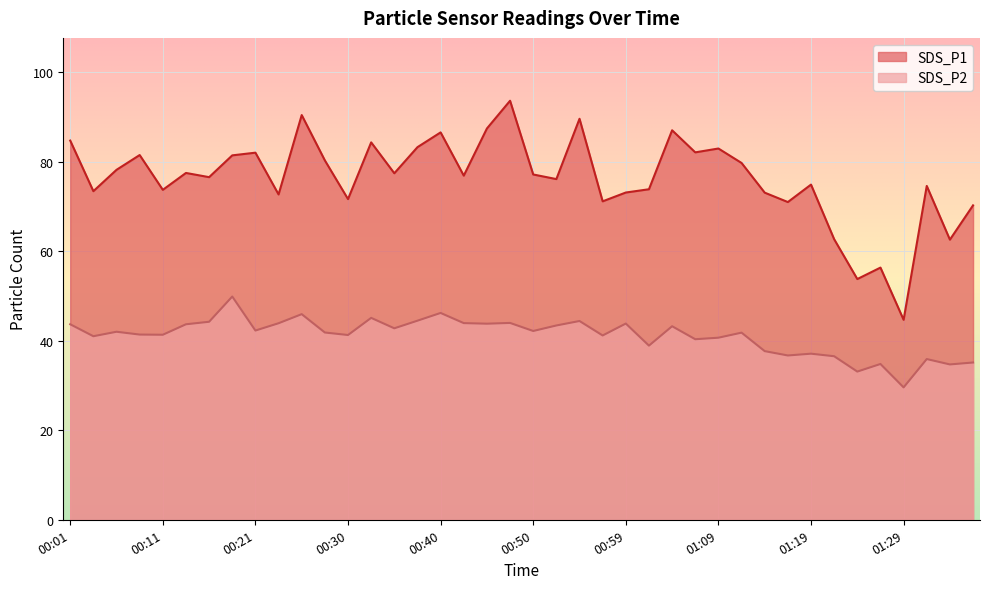

What is the spread (max minus min) of values at 01:04?

43.8